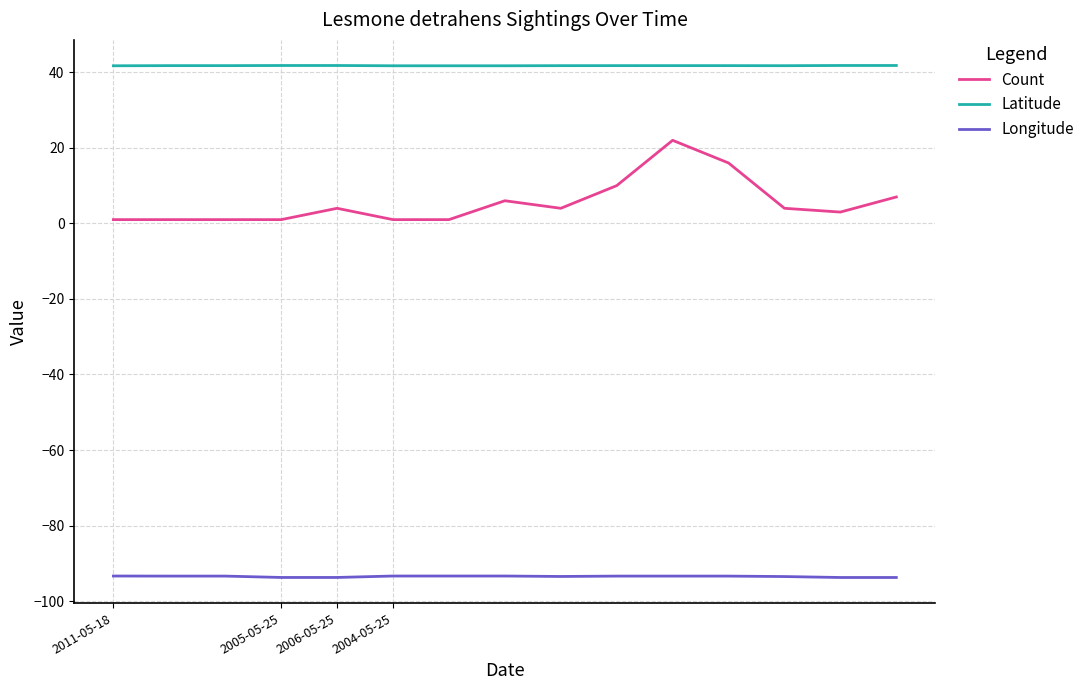

How many series are shown in this chart?

3